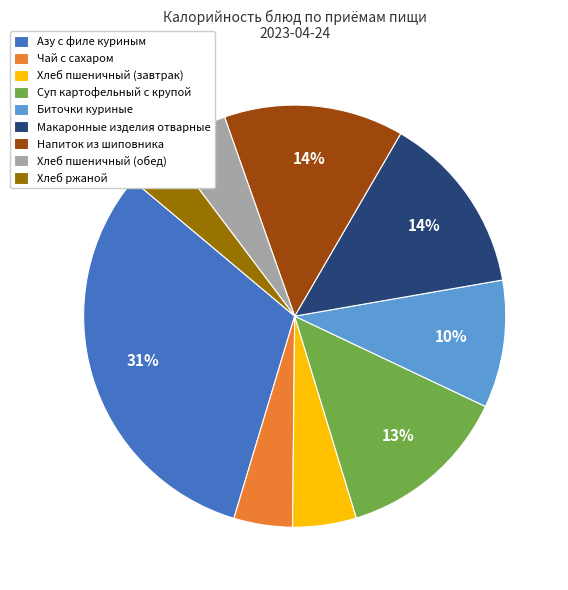

To the nearest percent, what portion does Хлеб ржаной represent?

4%